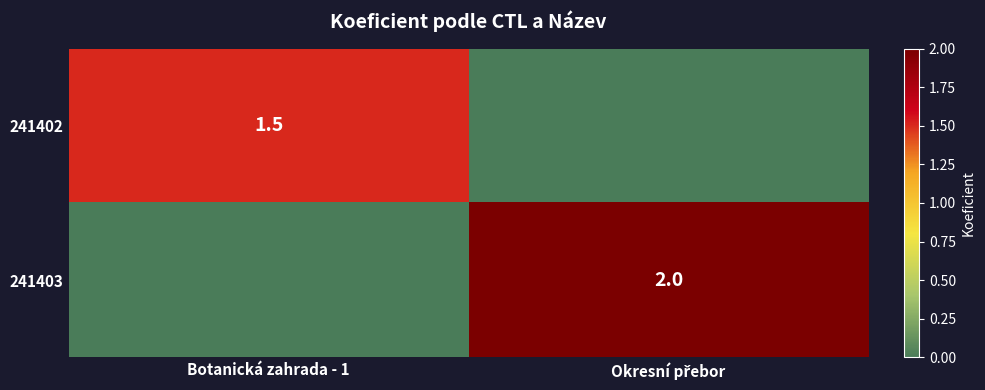

The value of 241402 at Botanická zahrada - 1 is 0.5. True or false?

False